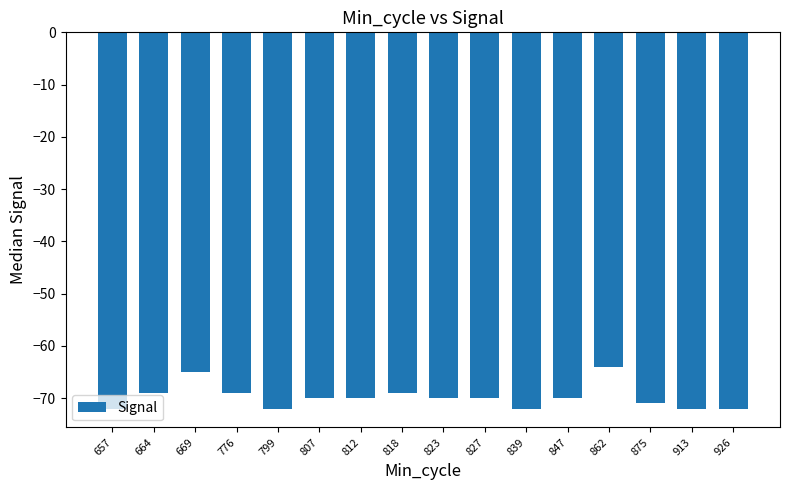

Between 862 and 875, which is larger?

862